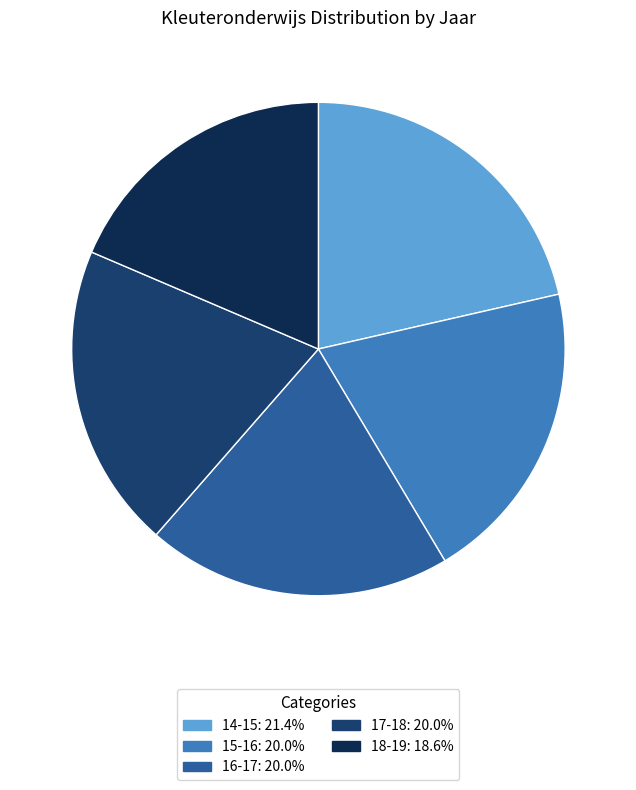

Is the sum of 16-17 and 18-19 greater than half?

No